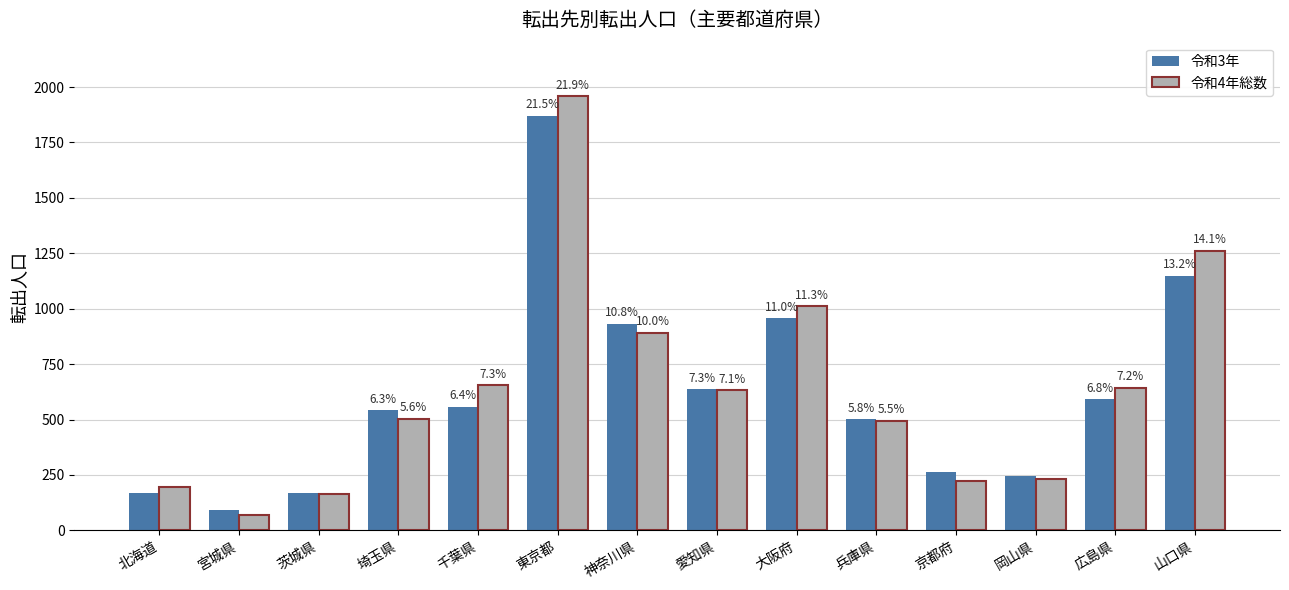

Between 兵庫県 and 山口県, which is larger?

山口県